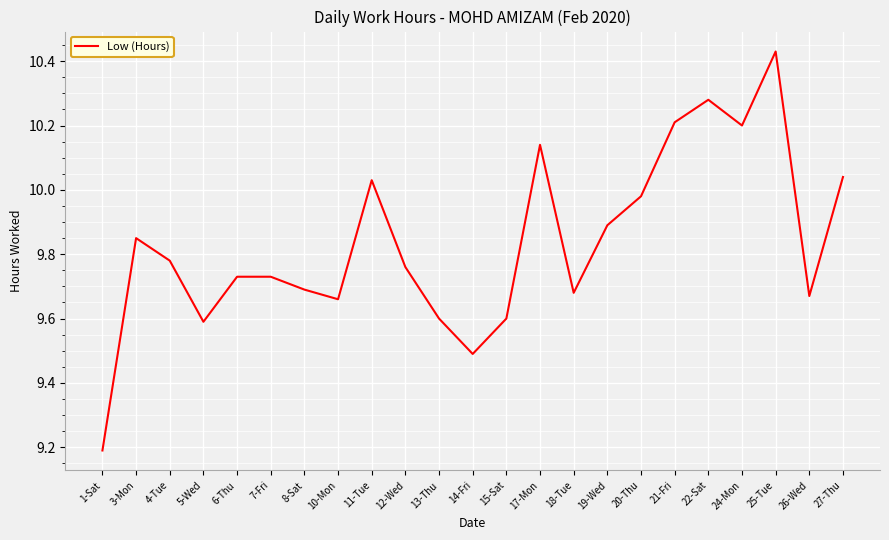

What position from the right is 17-Mon?

10